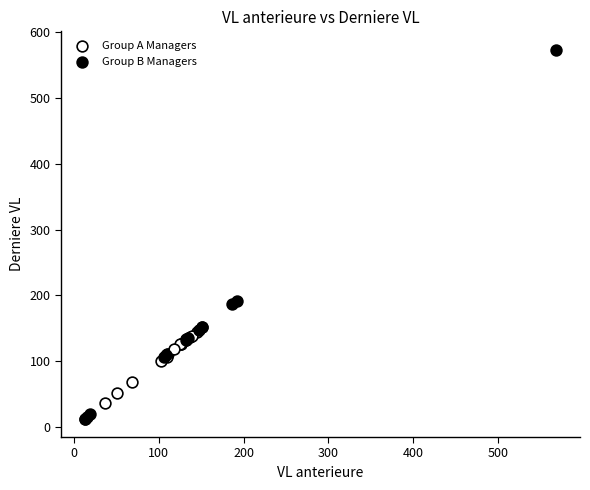

What are all the series names shown in the legend?

Group A Managers, Group B Managers